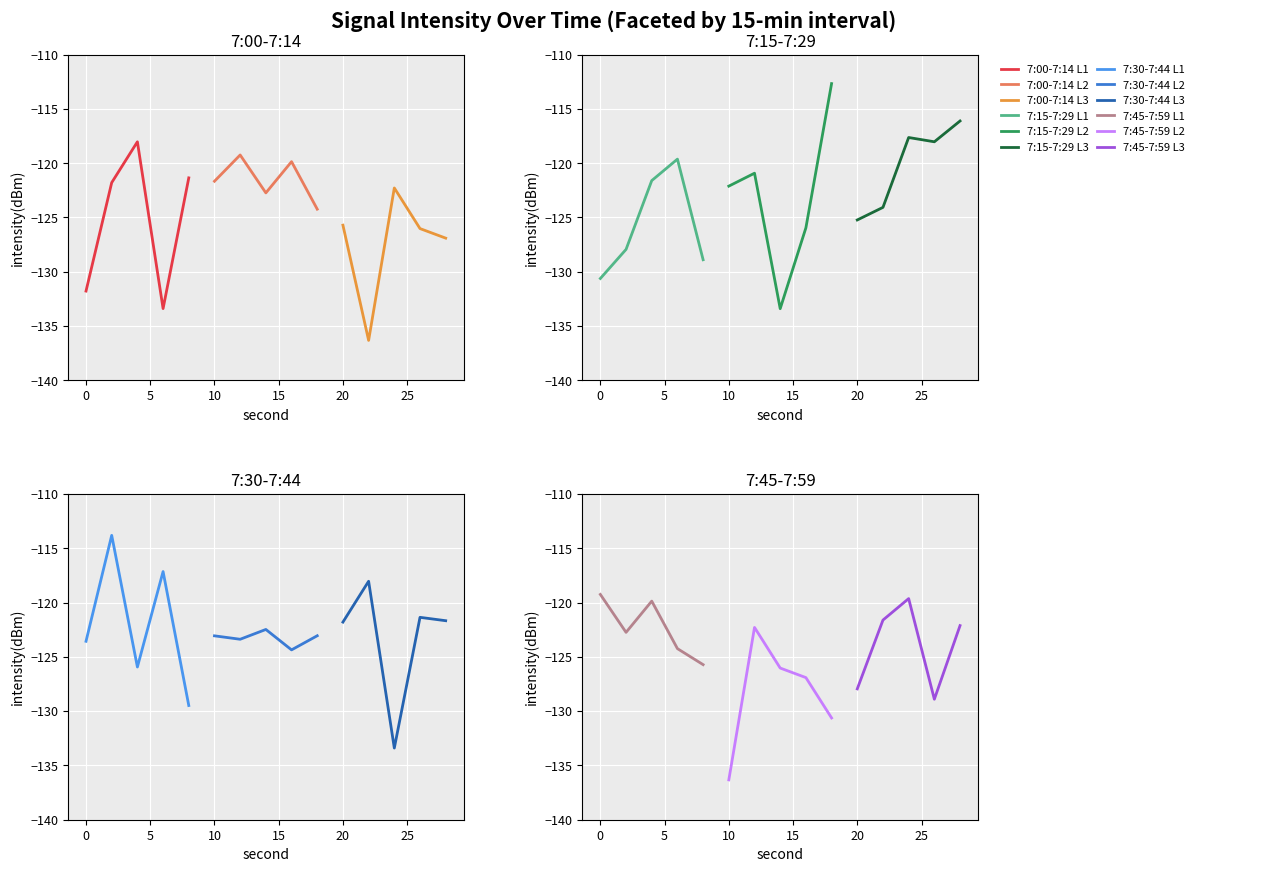

How many intersections are there between 7:00-7:14 and 7:30-7:44?

8